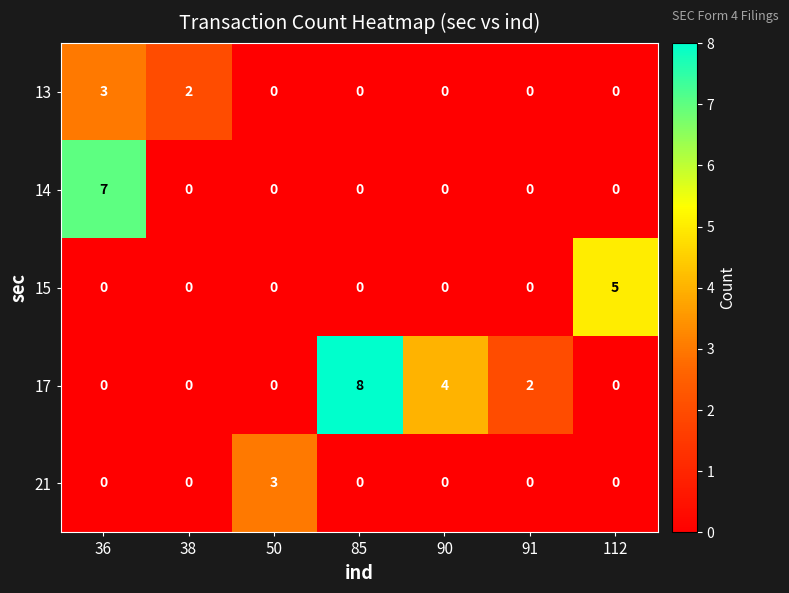

Count the 15 values in the range 0 to 1.

6